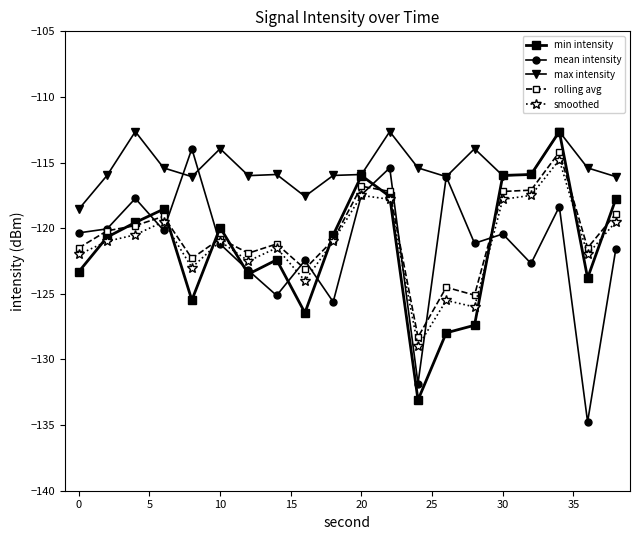

True or false: rolling avg has more than 2 interior local peaks.

True